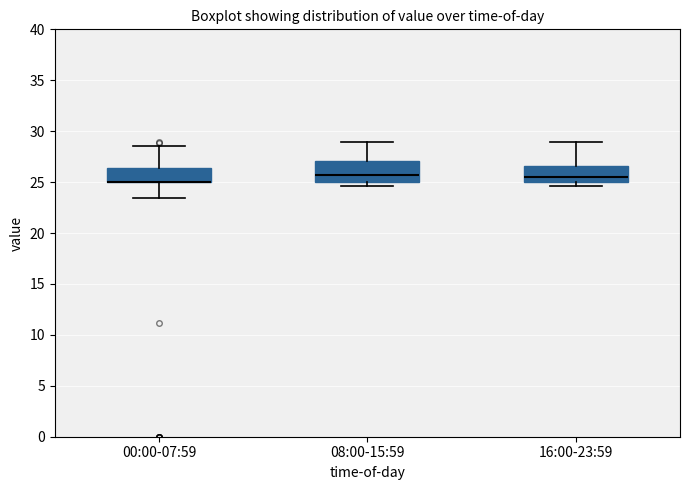

Where does the lower whisker of the box for 00:00-07:59 end on the y-axis? The values are not printed on the chart, so give them approximately, as read against the axis.

23.5